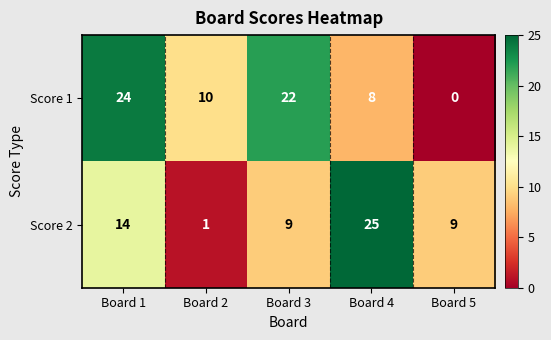

At which label is Score 2 closest to 13?

Board 1